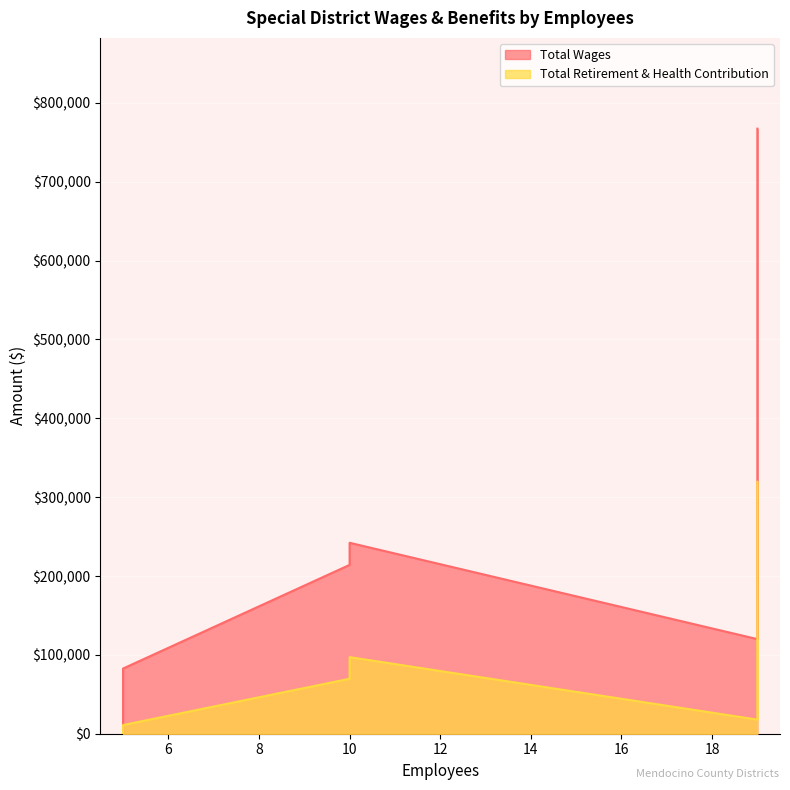

How many series are shown in this chart?

2